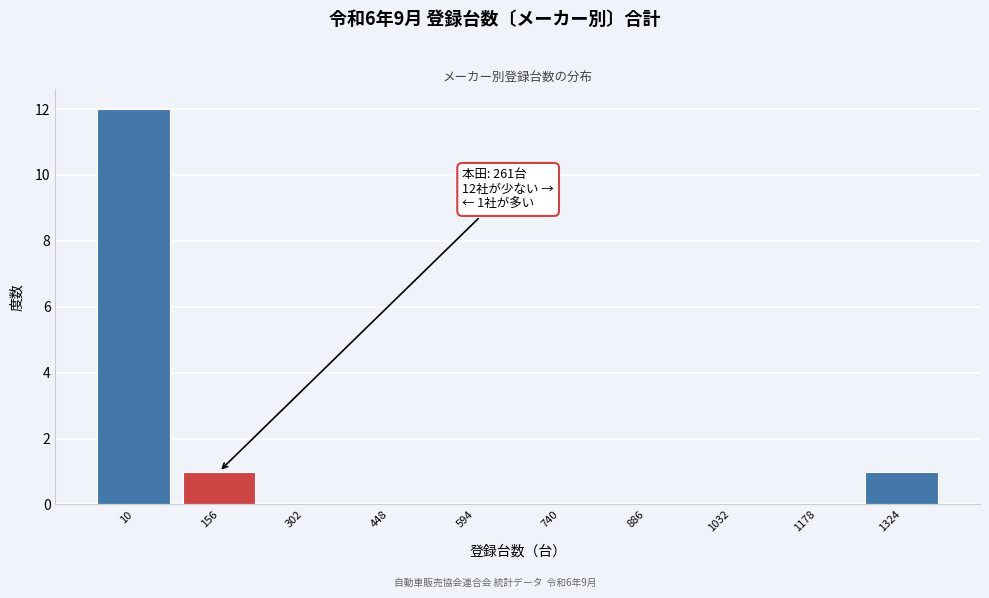

Reading left to right, list all the values displayed in this chart.

10=12	156=1	302=0	448=0	594=0	740=0	886=0	1032=0	1178=0	1324=1